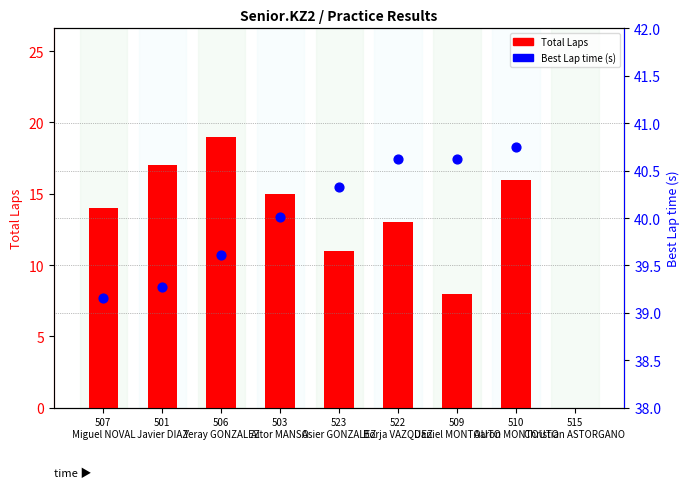

Approximately how many times larger is the value at 509
Daniel MONTOUTO compared to 507
Miguel NOVAL?

0.6